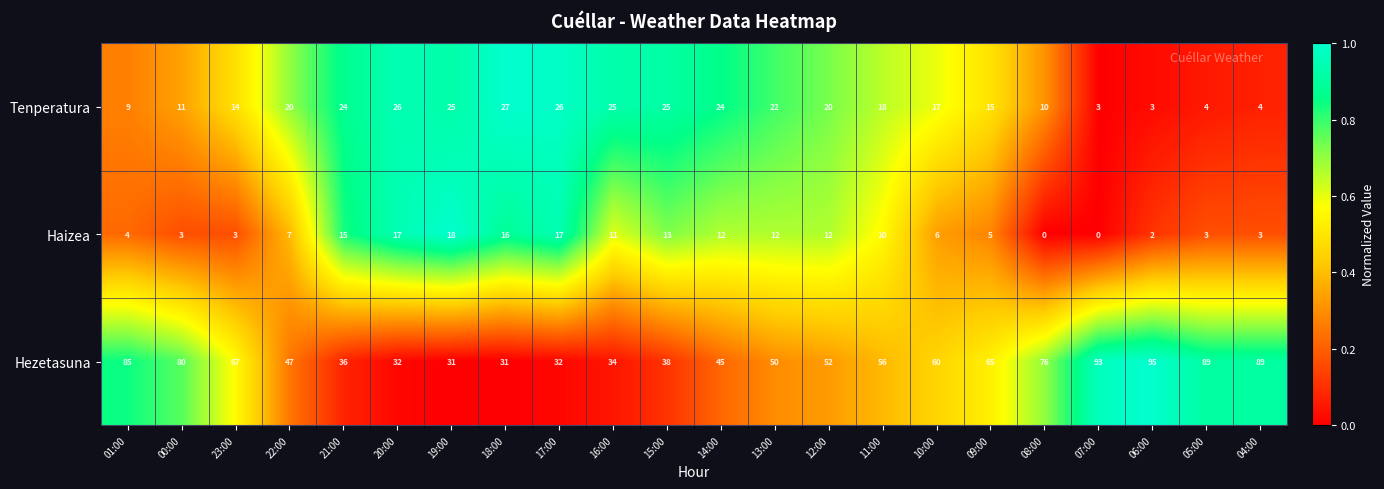

Is it true that Haizea equals 19 at 14:00?

False